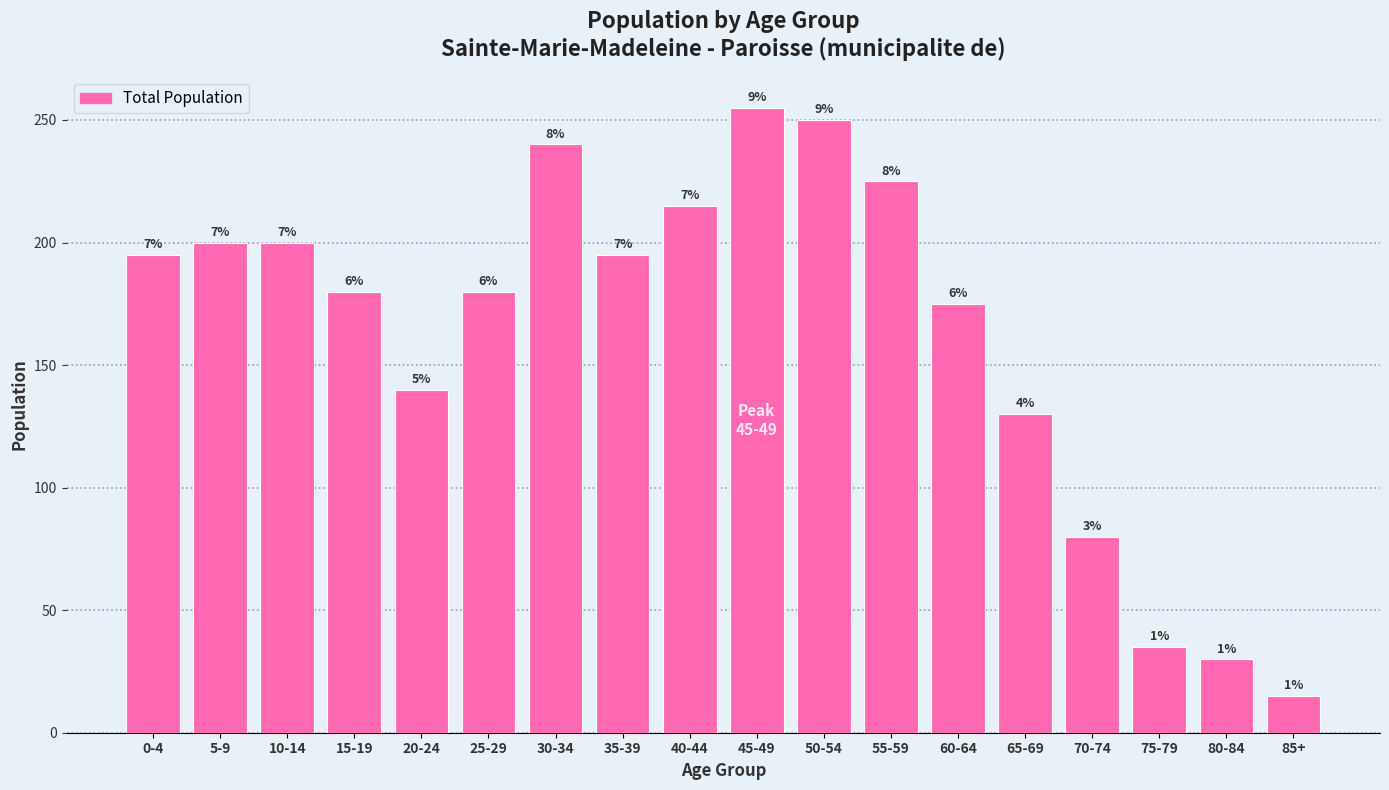

Does the chart contain any negative values?

No